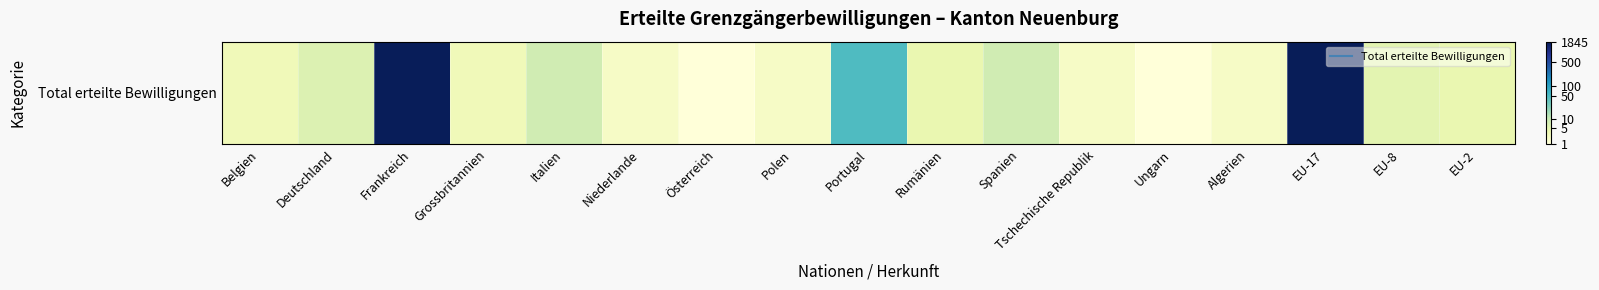

Rank the categories by value from lowest to highest.

Österreich, Ungarn, Niederlande, Polen, Tschechische Republik, Algerien, Belgien, Grossbritannien, Rumänien, EU-2, EU-8, Deutschland, Italien, Spanien, Portugal, Frankreich, EU-17